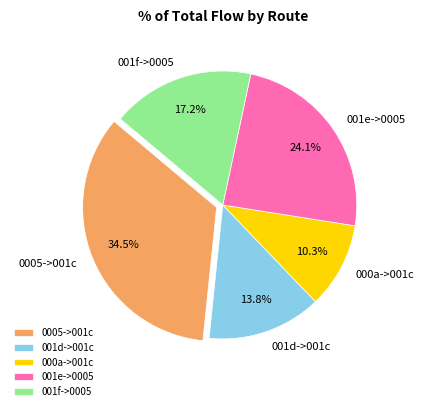

Does any single category account for the majority?

No